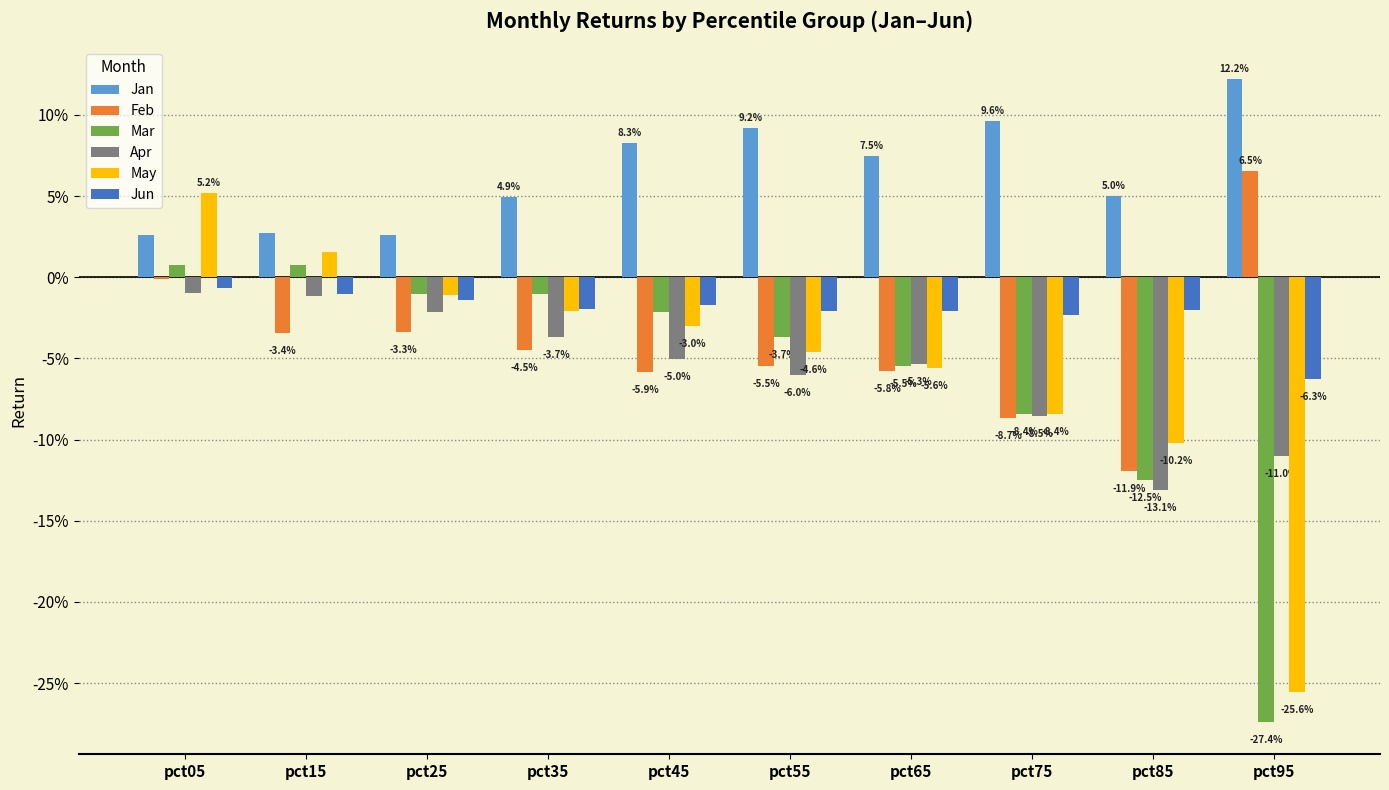

What are all the series names shown in the legend?

Jan, Feb, Mar, Apr, May, Jun